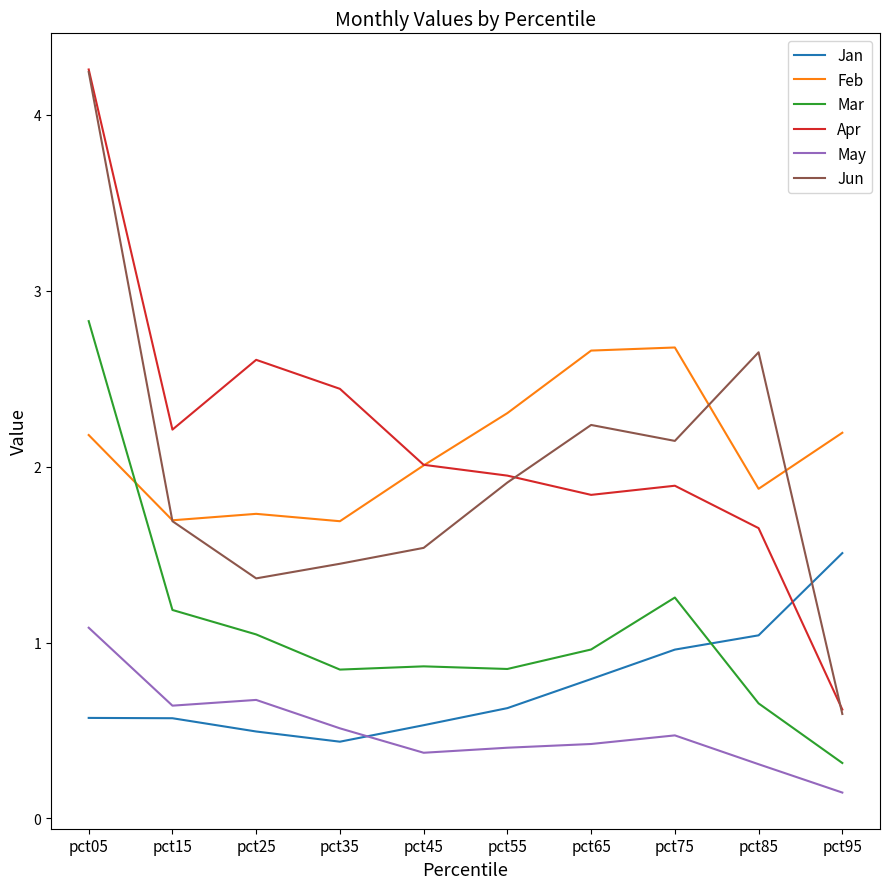

What is the difference between the Jun values at pct55 and pct05?

2.3